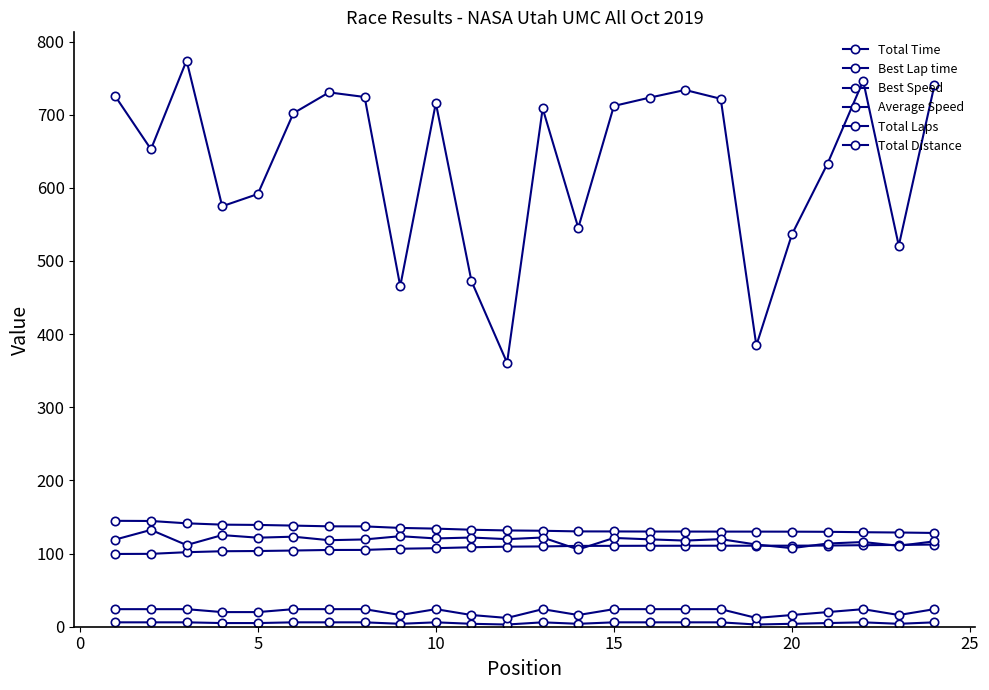

How many data points does each series have?

24